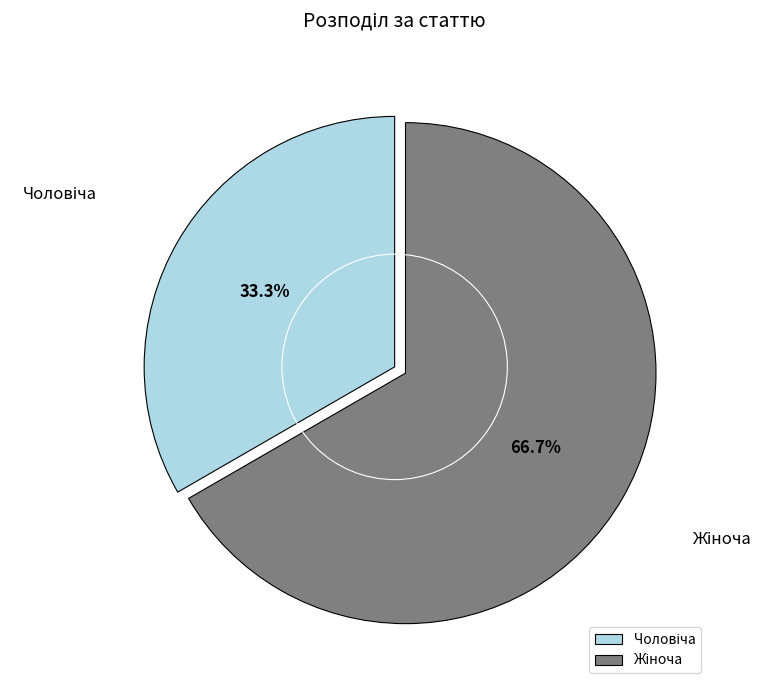

Is there a majority slice in this chart?

Yes